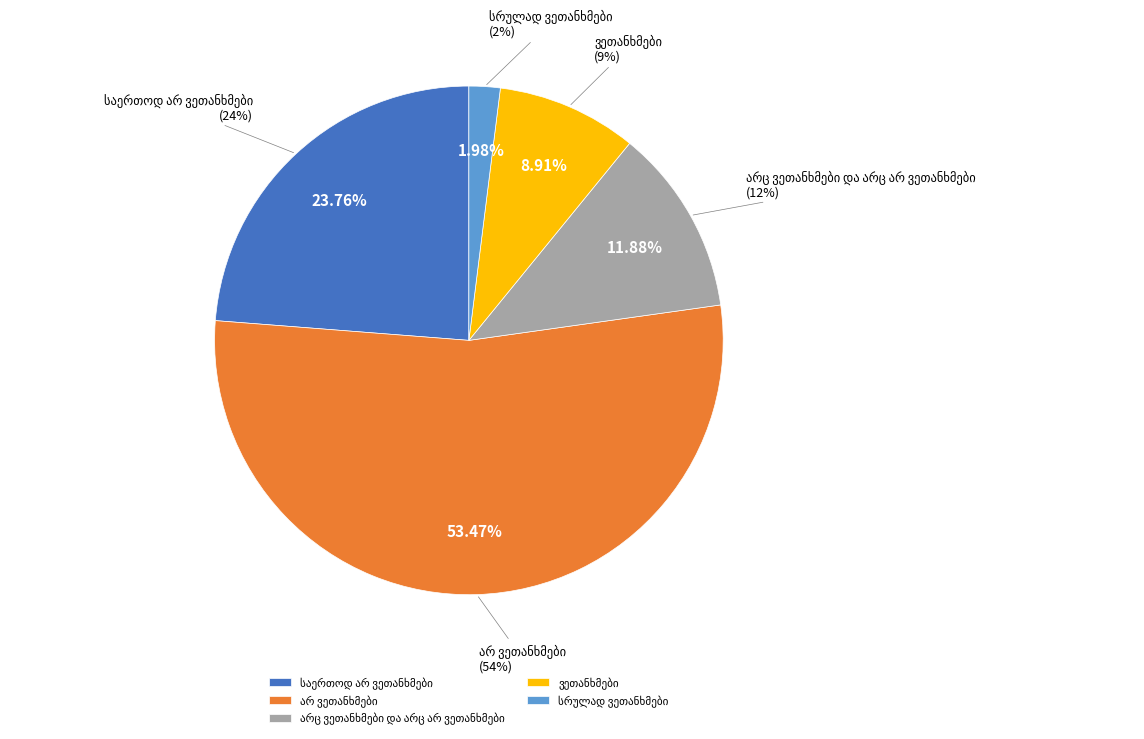

To the nearest percent, what is the difference between the largest and smallest slice percentages?

51%